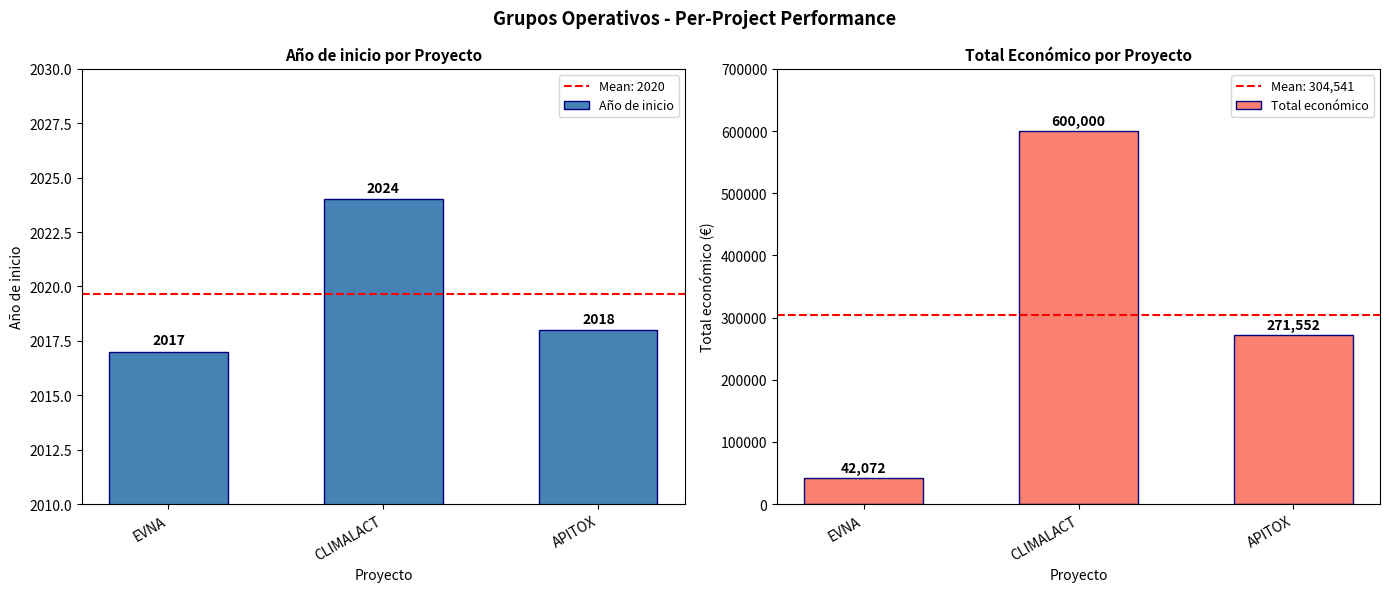

Between CLIMALACT and APITOX, which series saw the biggest shift?

Total económico